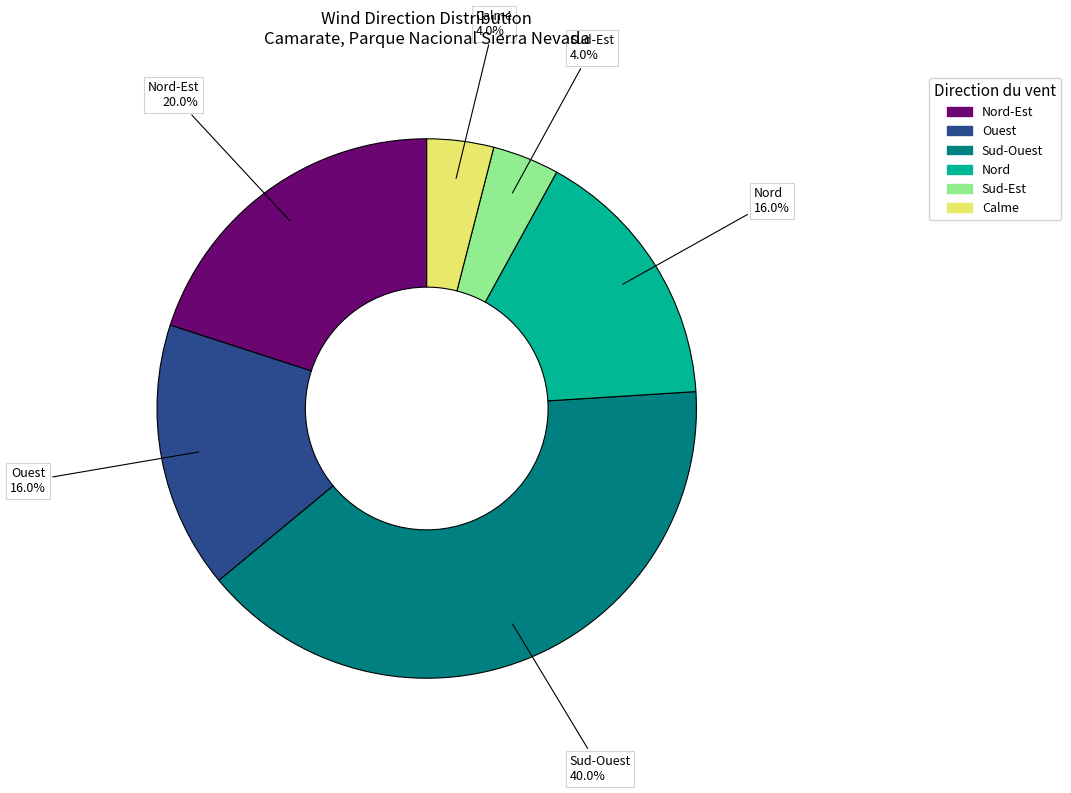

Is there a majority slice in this chart?

No